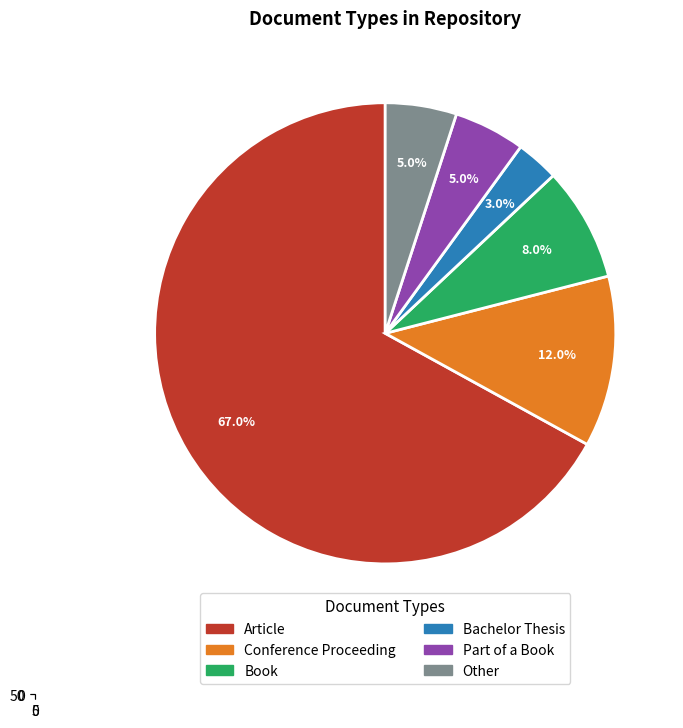

How many segments does this pie chart have?

6